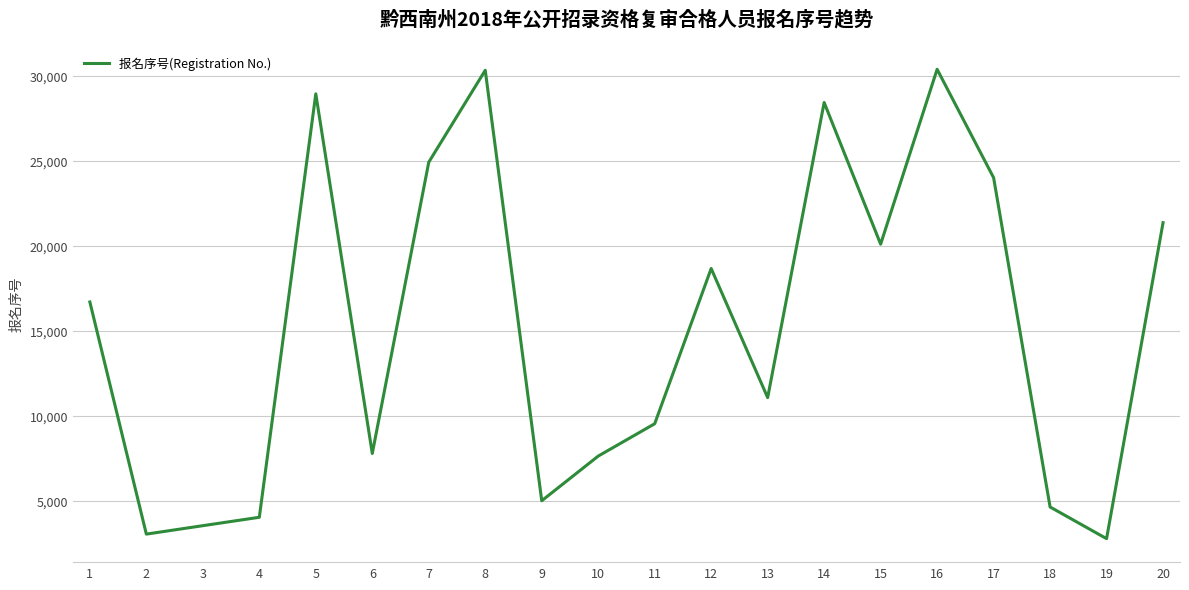

At which label is the value closest to 16586?

1